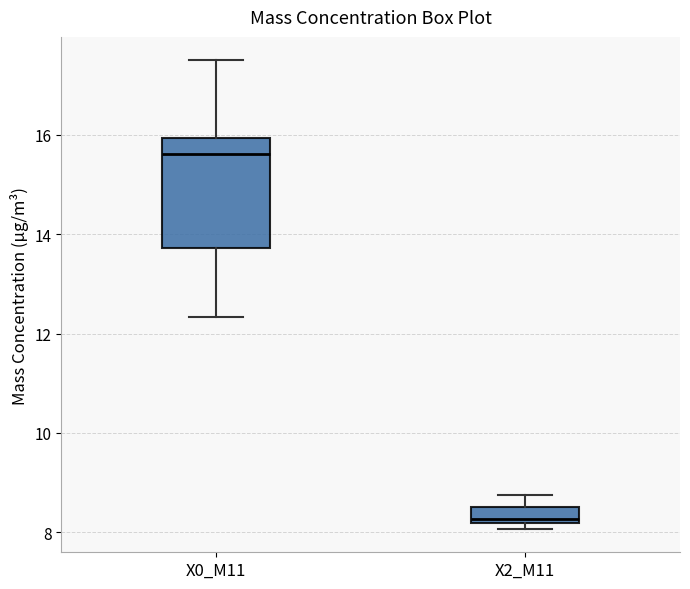

Which box has the lowest median line?

X2_M11